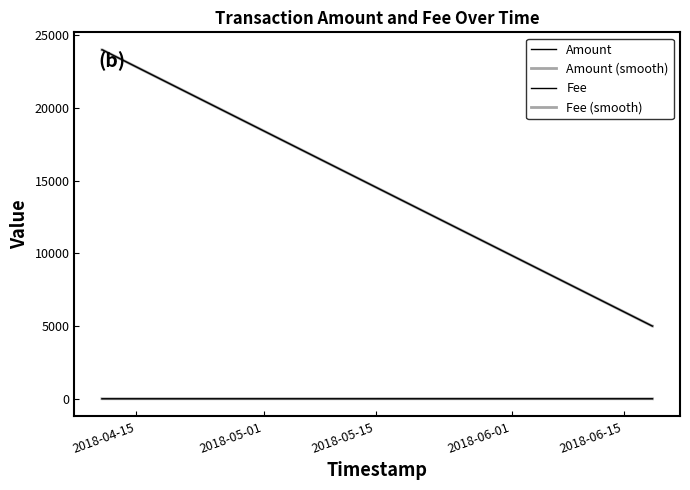

What is the maximum value for Amount (smooth)?

24000